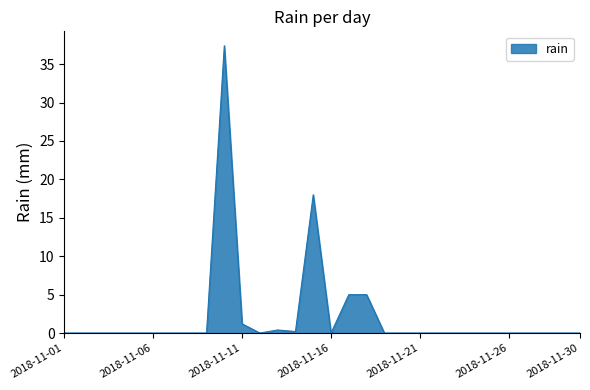

What is the difference between the maximum and minimum values?

37.4